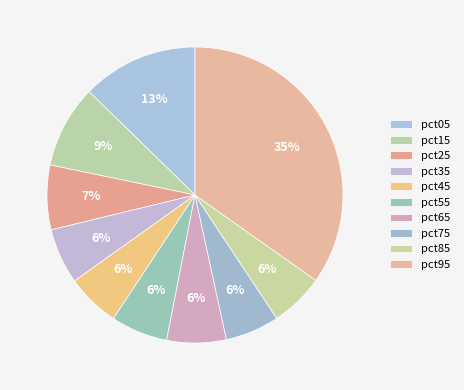

How many slices are in this pie chart?

10